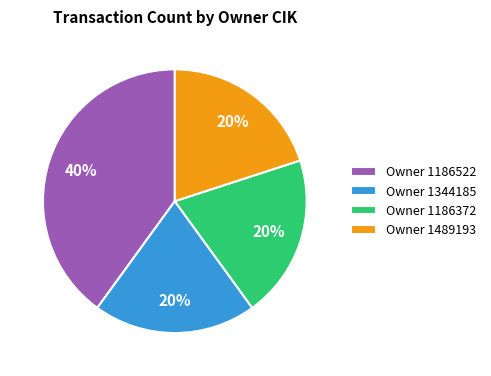

Combined, do Owner 1489193 and Owner 1186372 account for over 50%?

No